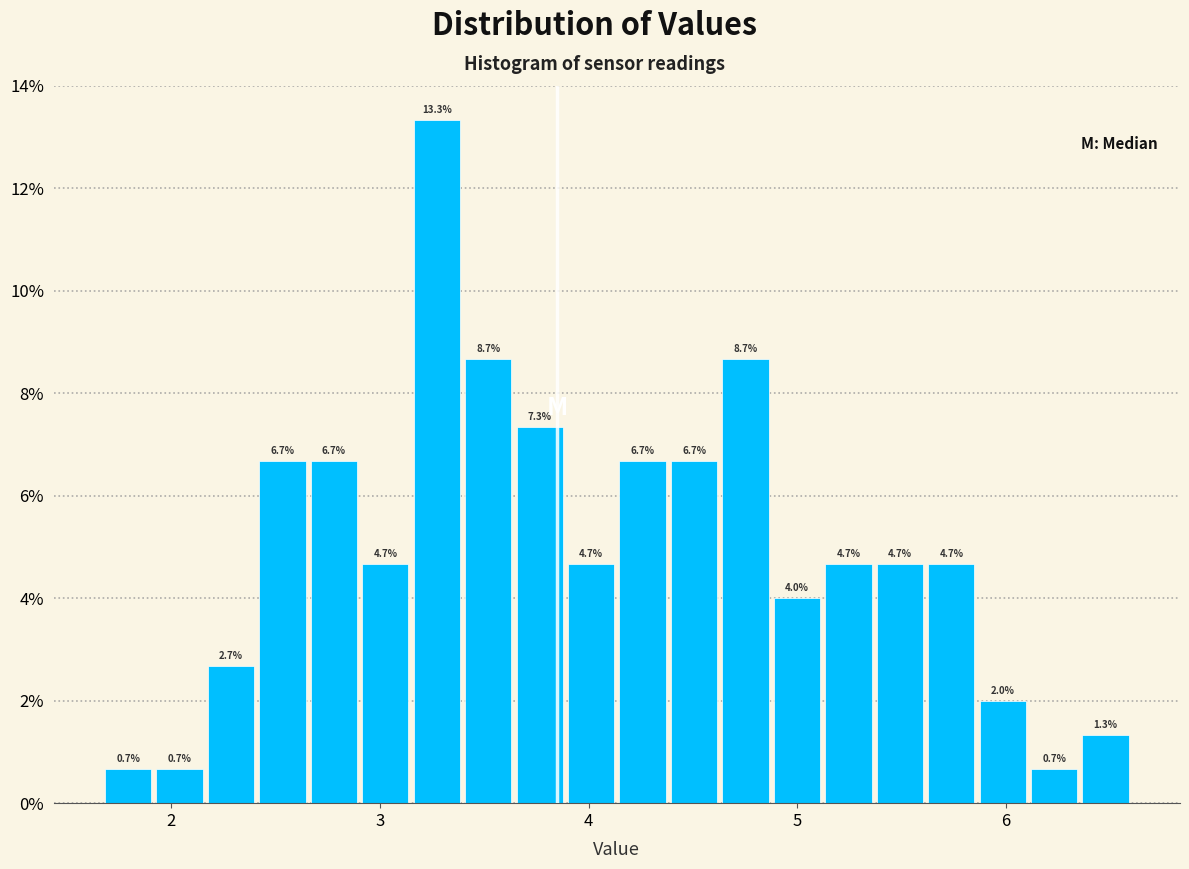

Around what value on the x-axis is the tallest bar? Give the approximate position of its centre, as read against the axis.

3.3